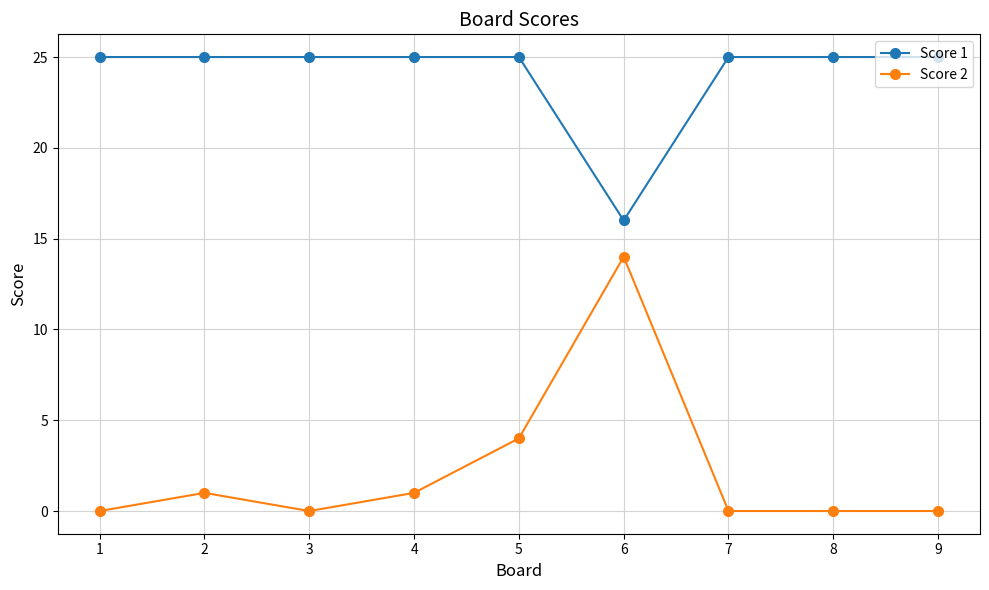

At which label does Score 2 reach its peak?

6